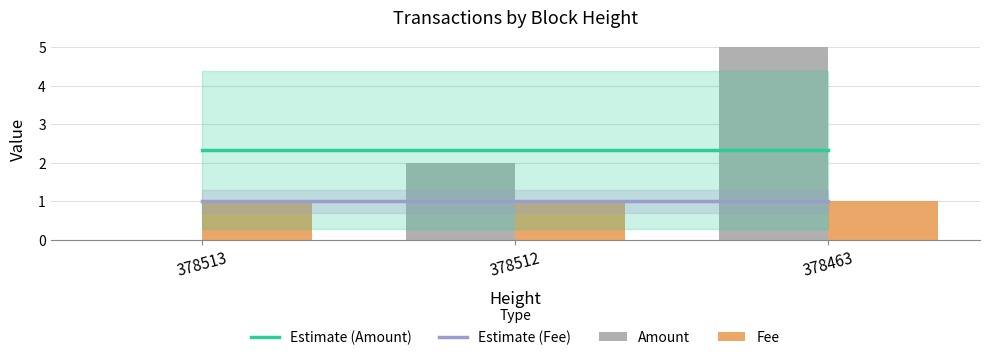

Reading left to right, what are all the values shown in this chart?

Estimate (Amount): 2.3	2.3	2.3
Estimate (Fee): 1.0	1.0	1.0
Amount: 0.0	2.0	5.0
Fee: 1.0	1.0	1.0